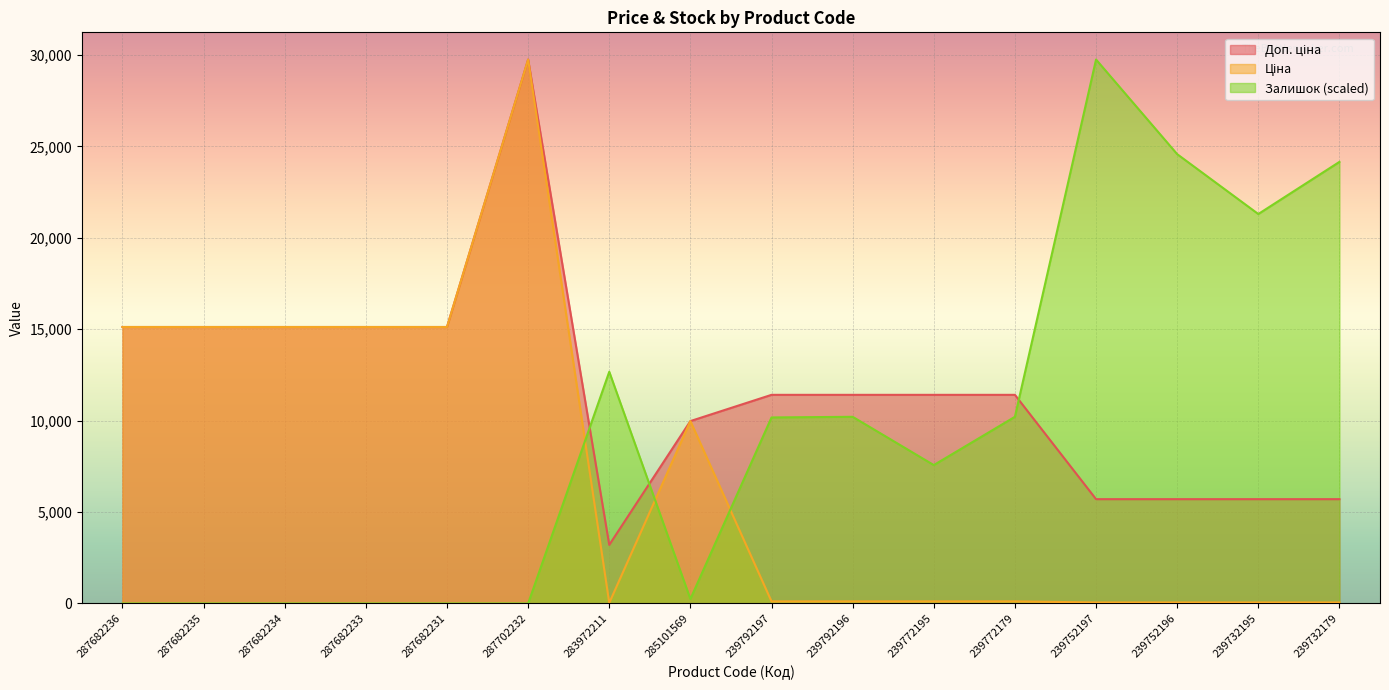

How many lines are shown in the chart?

3